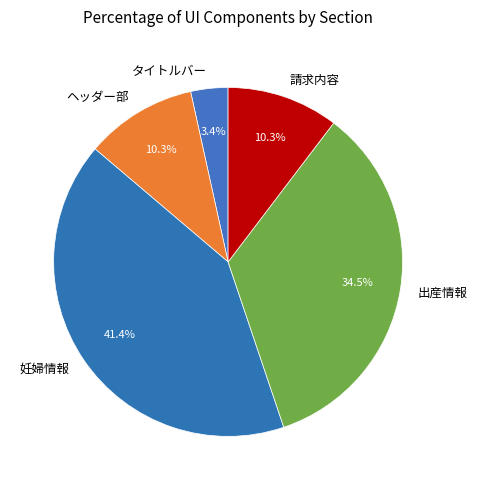

To the nearest percent, what portion does 請求内容 represent?

10%